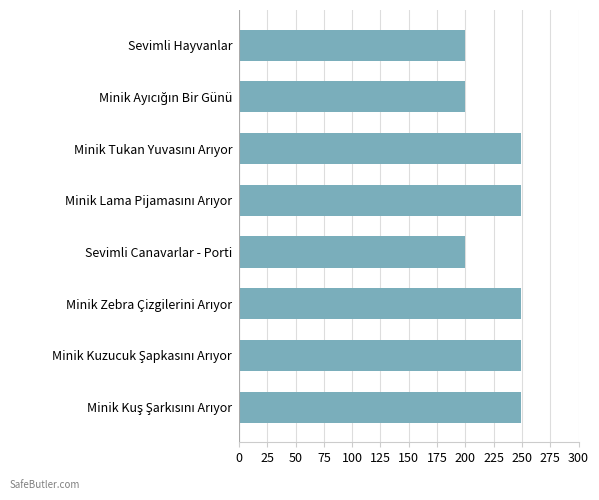

What is the greatest value displayed?

249.5